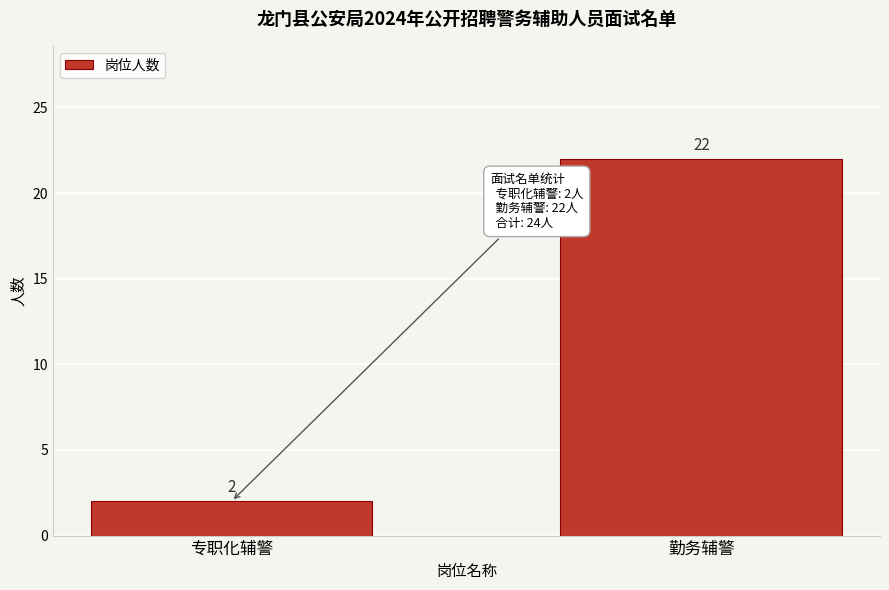

Reading right to left, extract all data points from this chart.

勤务辅警=22	专职化辅警=2